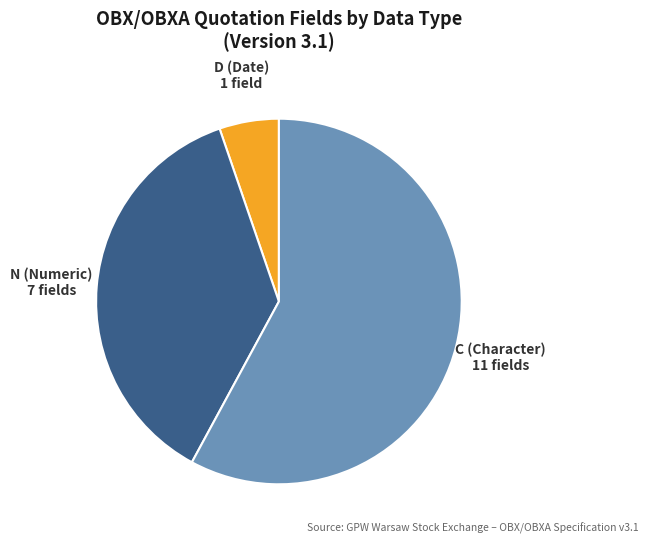

Rank the categories by value from lowest to highest.

D (Date) 1 field, N (Numeric) 7 fields, C (Character) 11 fields